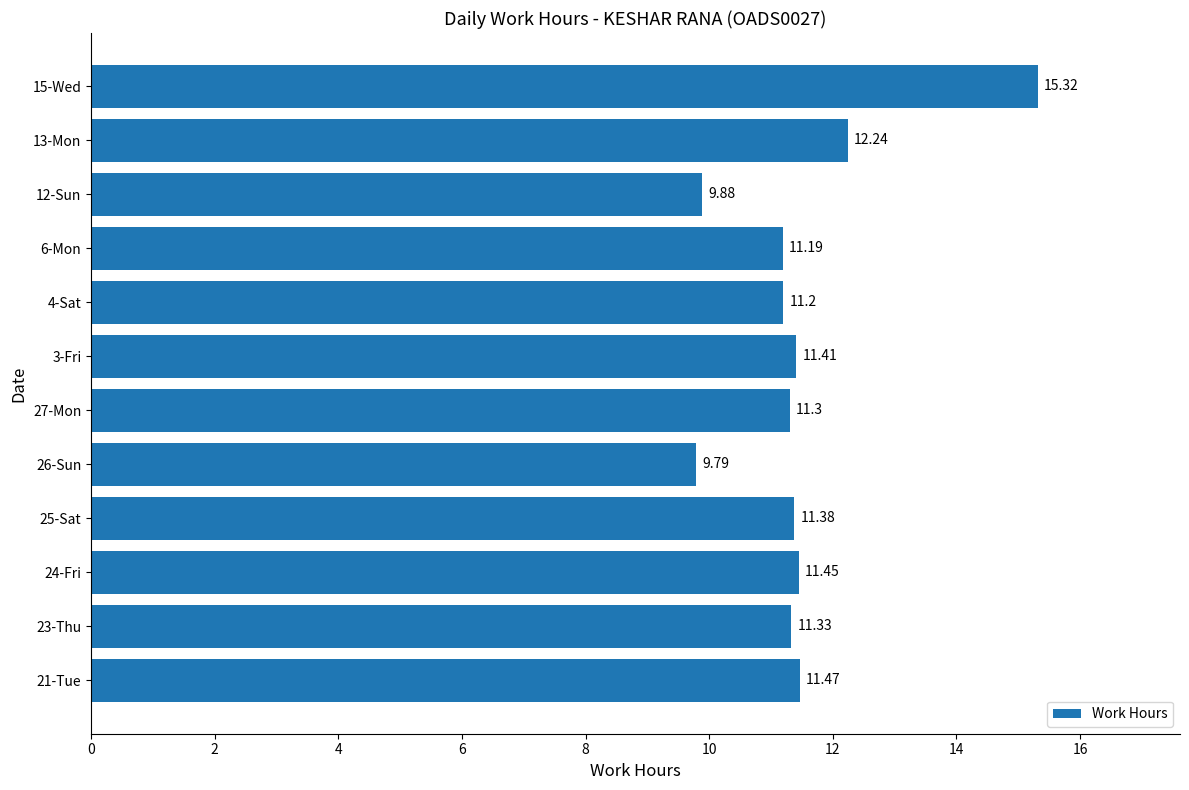

Count the number of data series in this chart.

1